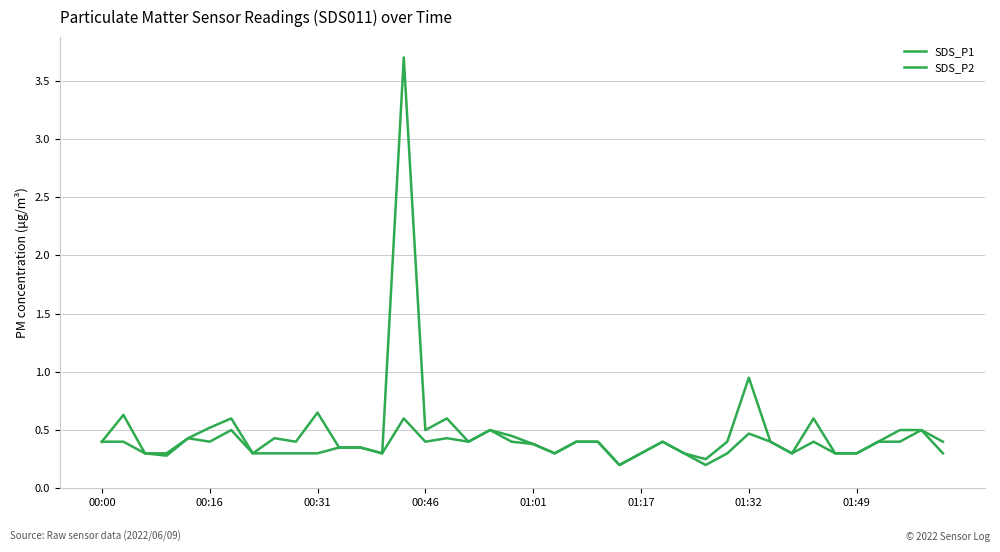

How many lines are shown in the chart?

2